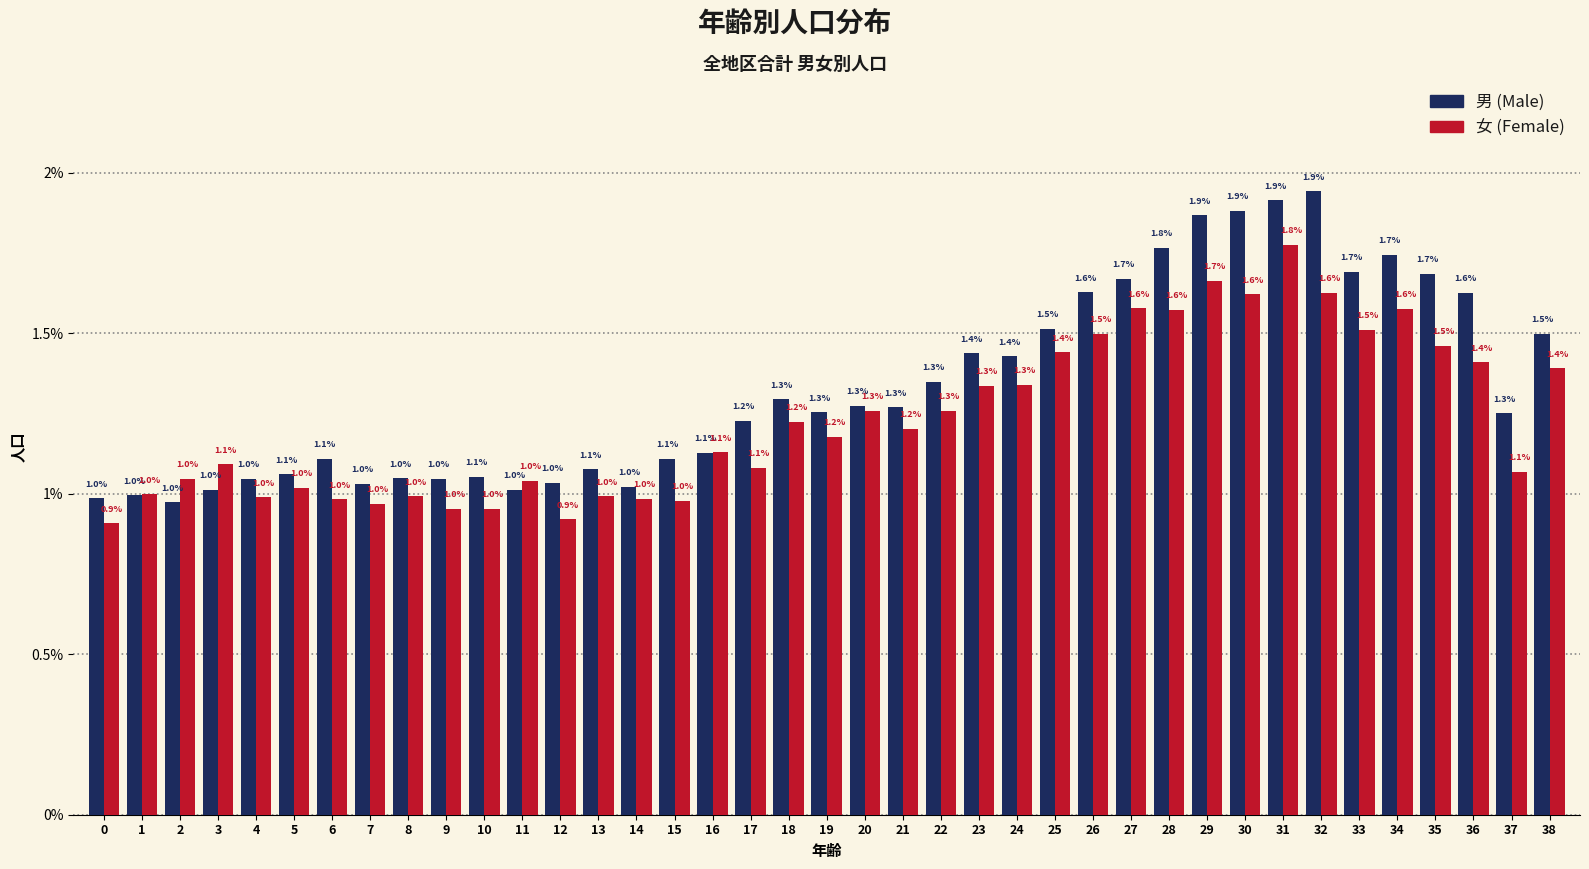

Reading right to left, extract all data points from this chart.

男: 1.5	1.3	1.6	1.7	1.7	1.7	1.9	1.9	1.9	1.9	1.8	1.7	1.6	1.5	1.4	1.4	1.3	1.3	1.3	1.3	1.3	1.2	1.1	1.1	1.0	1.1	1.0	1.0	1.1	1.0	1.0	1.0	1.1	1.1	1.0	1.0	1.0	1.0	1.0
女: 1.4	1.1	1.4	1.5	1.6	1.5	1.6	1.8	1.6	1.7	1.6	1.6	1.5	1.4	1.3	1.3	1.3	1.2	1.3	1.2	1.2	1.1	1.1	1.0	1.0	1.0	0.9	1.0	1.0	1.0	1.0	1.0	1.0	1.0	1.0	1.1	1.0	1.0	0.9